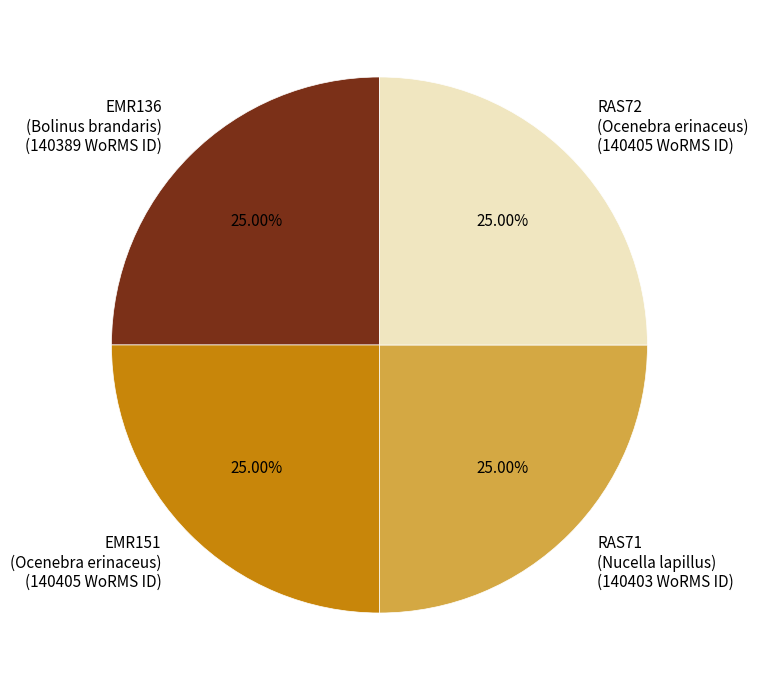

Is there a majority slice in this chart?

No